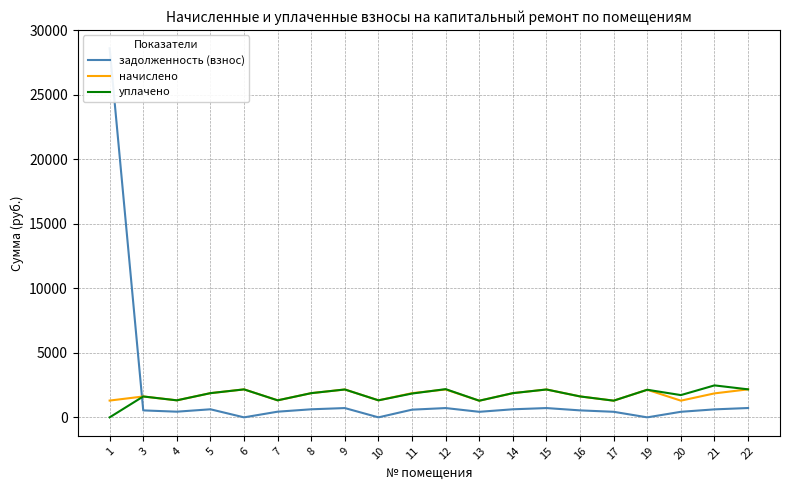

Which series has the largest total across all categories?

задолженность (взнос)